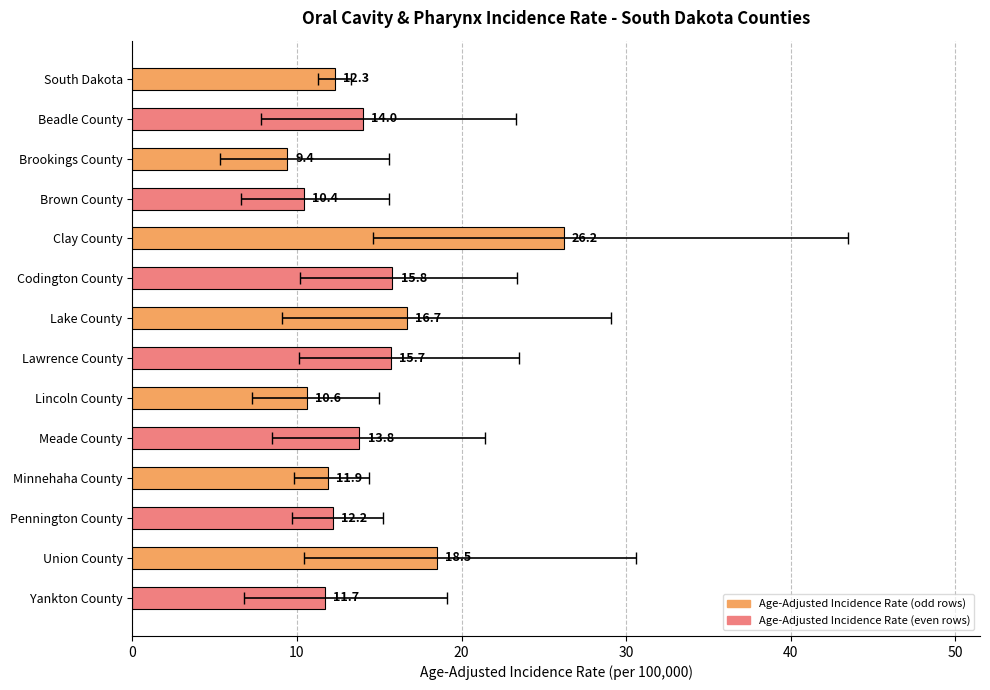

Between Codington County and Minnehaha County, which is larger?

Codington County